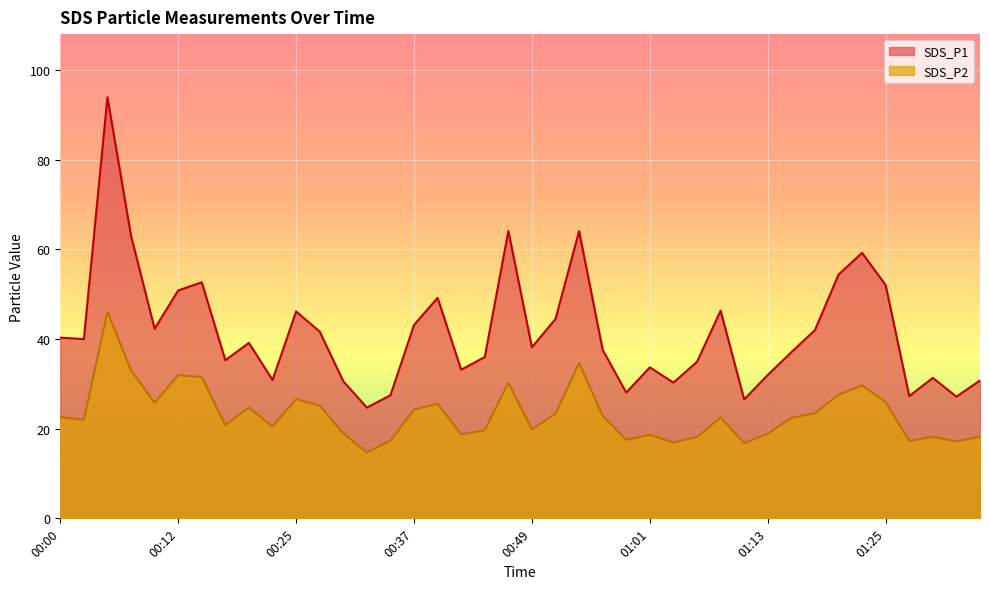

How many interior local valleys does the SDS_P2 series have?

12